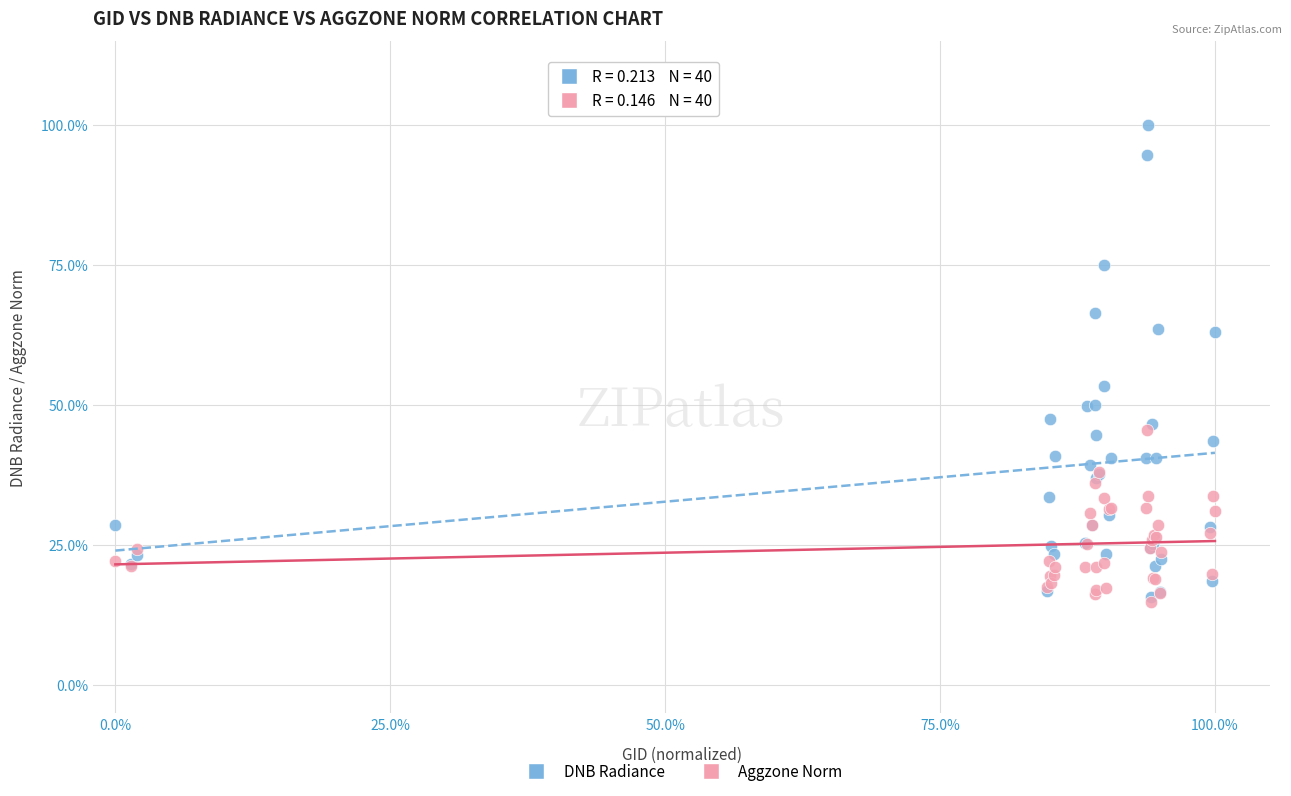

What are all the series names shown in the legend?

DNB Radiance, Aggzone Norm